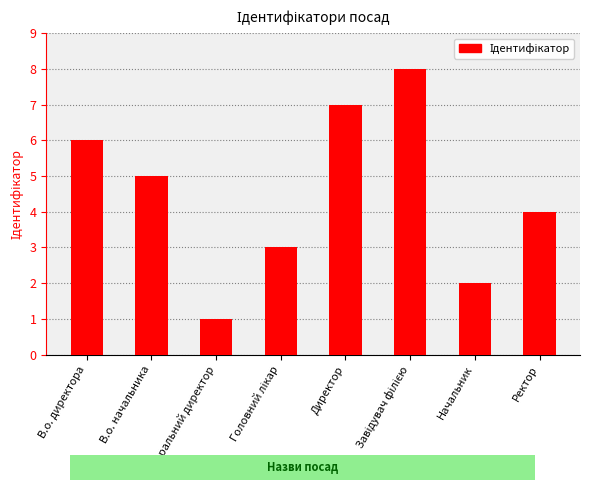

Is it true that the value at Начальник is 3?

False